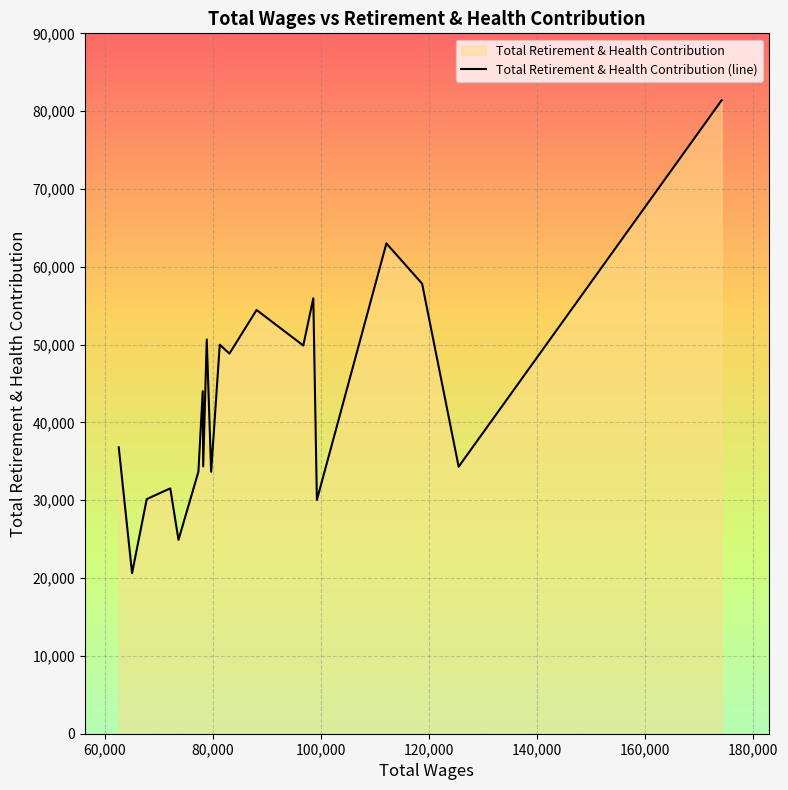

How many lines are shown in the chart?

1